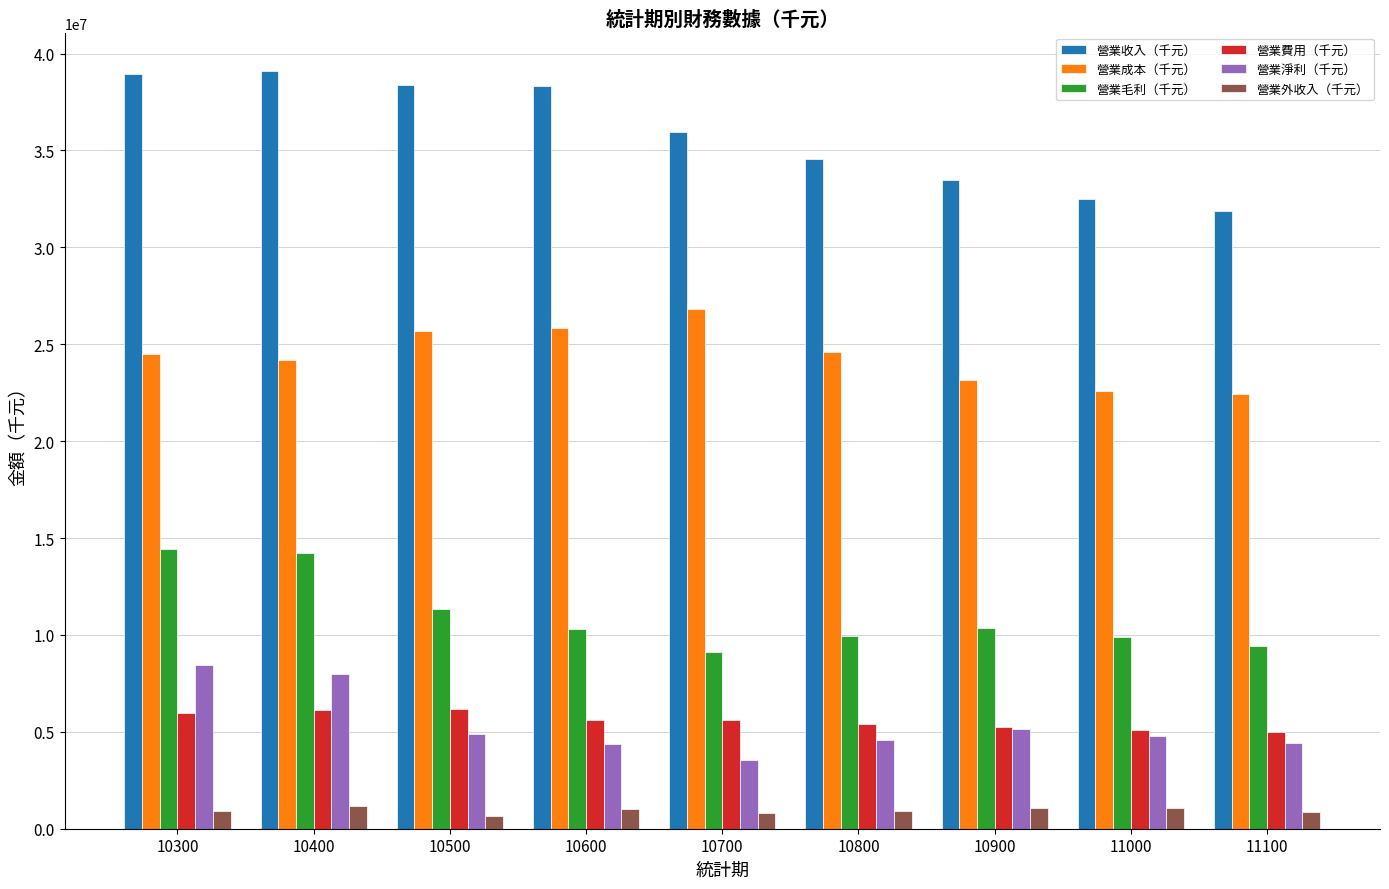

At how many categories does at least one series exceed 24657736?

9